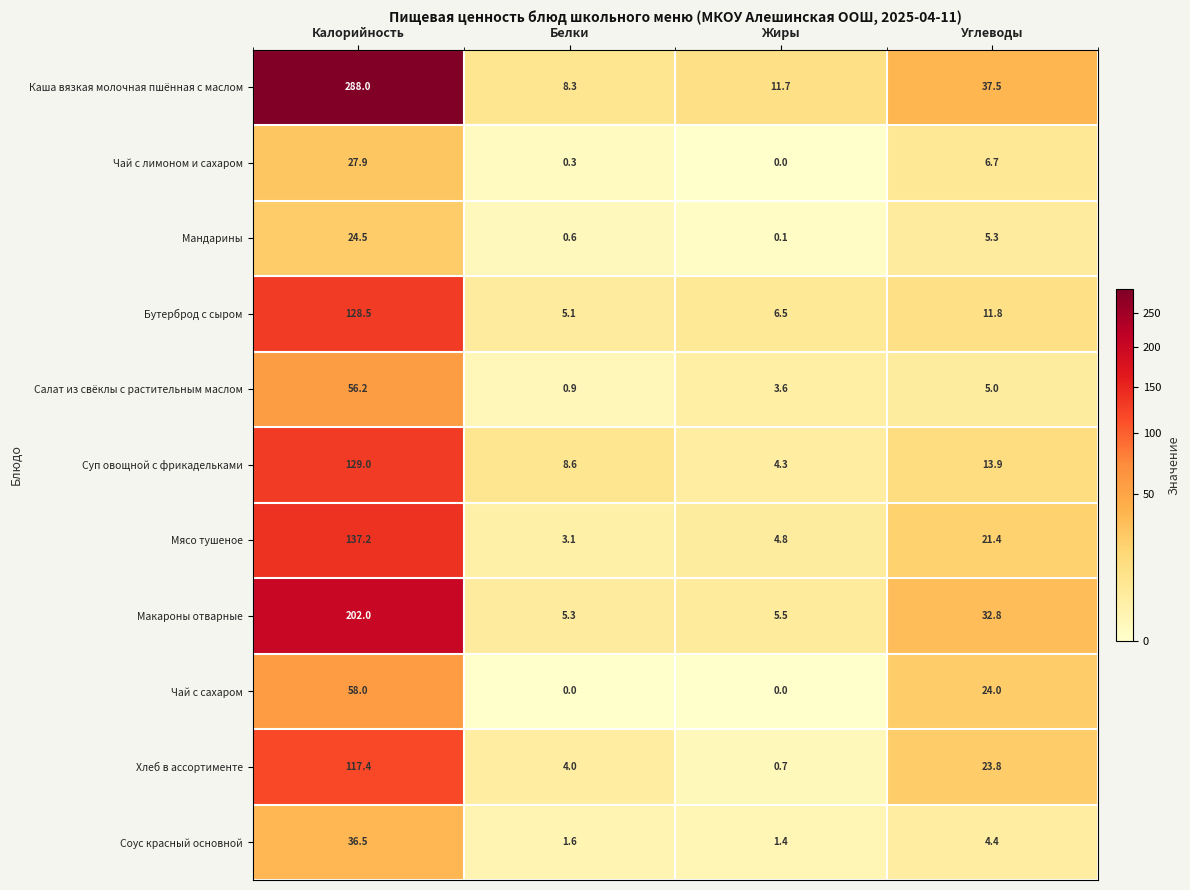

Is it true that Каша вязкая молочная пшённая с маслом equals 18.7 at Жиры?

False